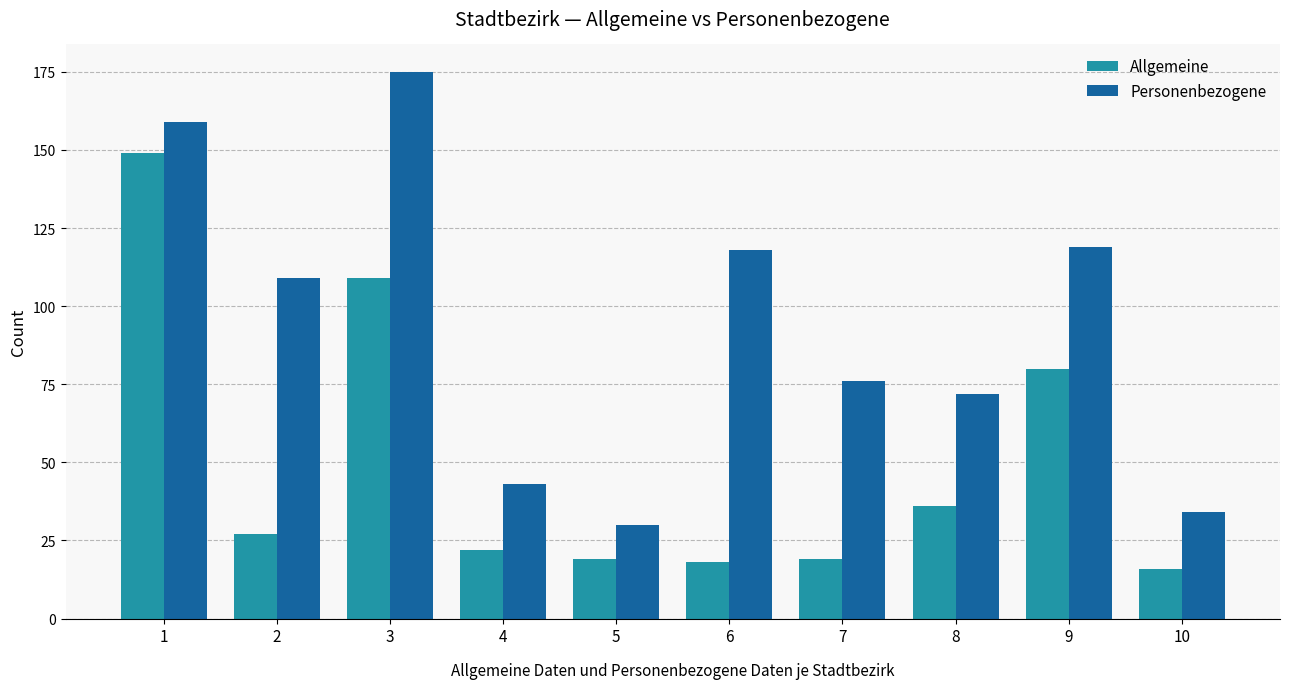

Reading right to left, what are all the values shown in this chart?

Allgemeine: 10=16	9=80	8=36	7=19	6=18	5=19	4=22	3=109	2=27	1=149
Personenbezogene: 10=34	9=119	8=72	7=76	6=118	5=30	4=43	3=175	2=109	1=159